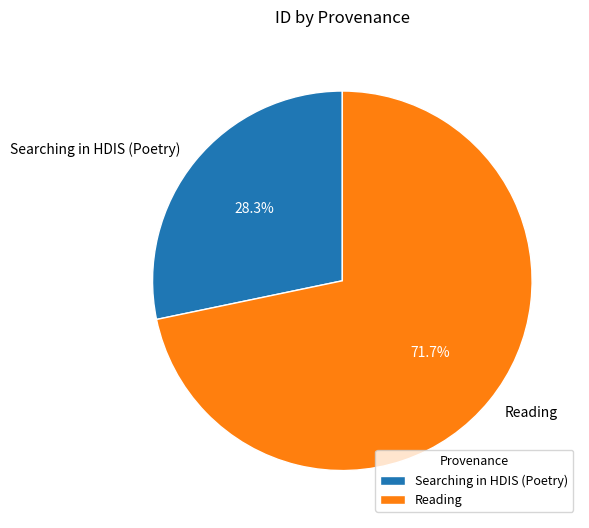

Which has a higher value, Searching in HDIS (Poetry) or Reading?

Reading